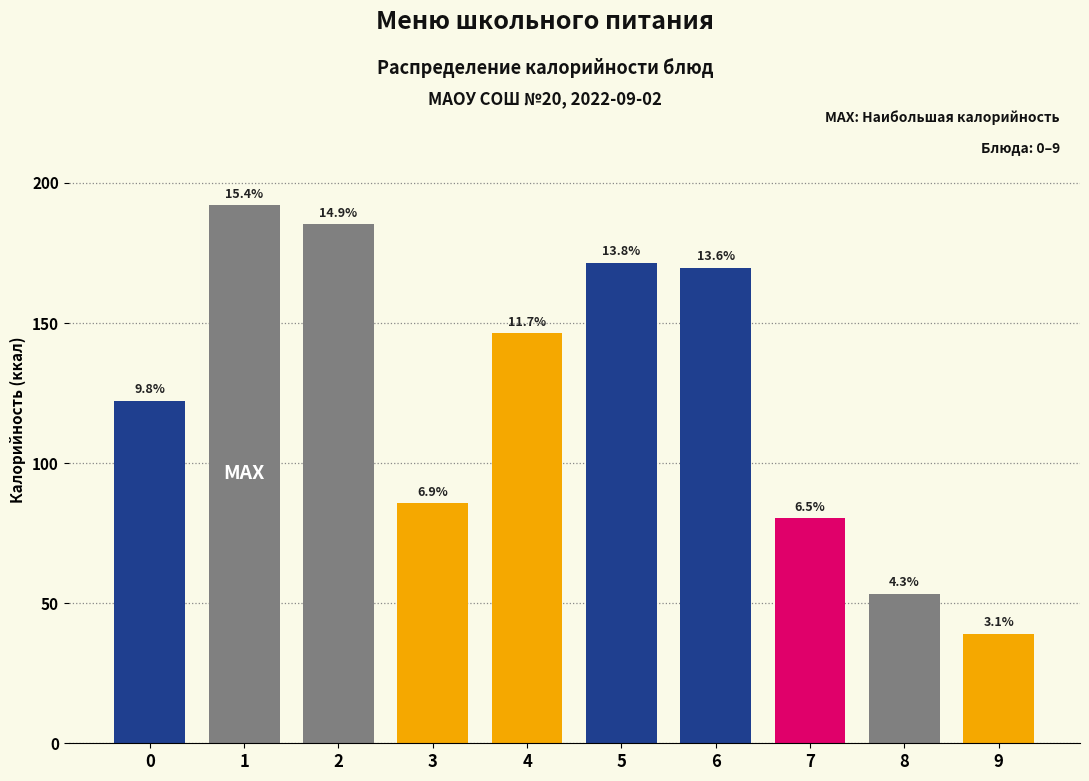

Are the bars horizontal?

No